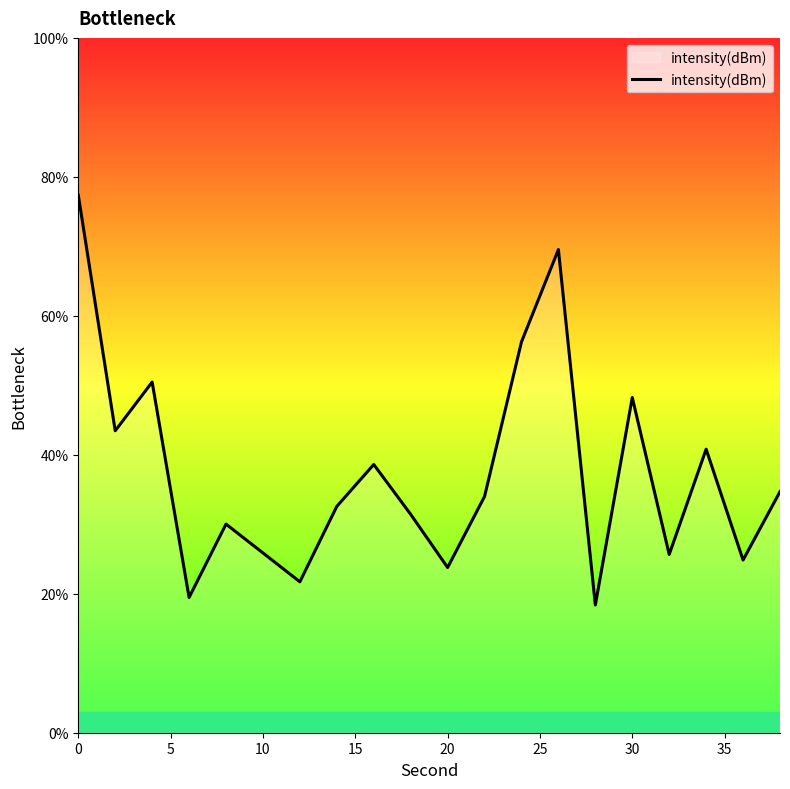

What is the difference between the maximum and minimum values?

59.0